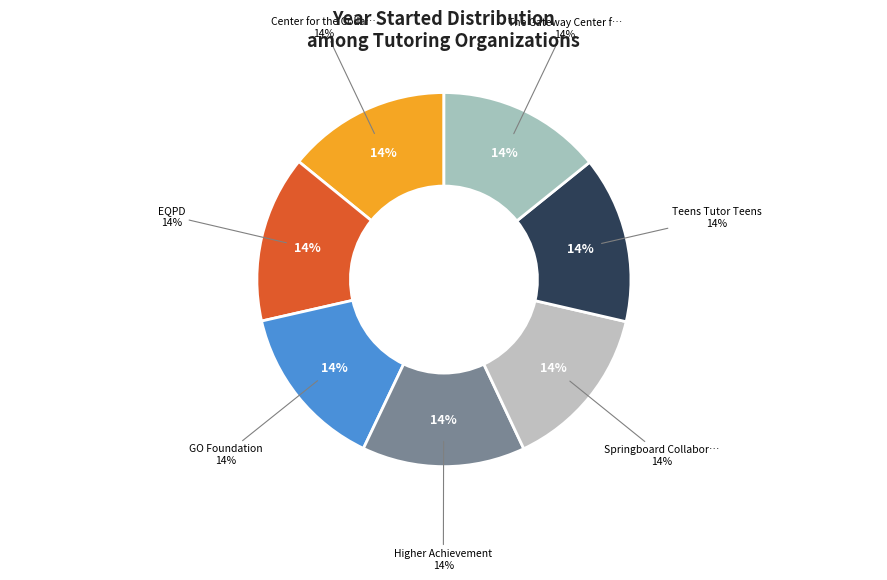

Does any single category account for the majority?

No